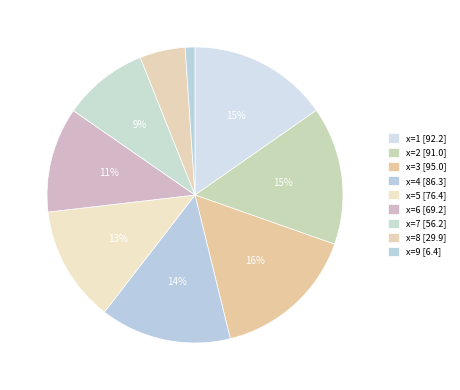

Count the number of slices in the pie.

9